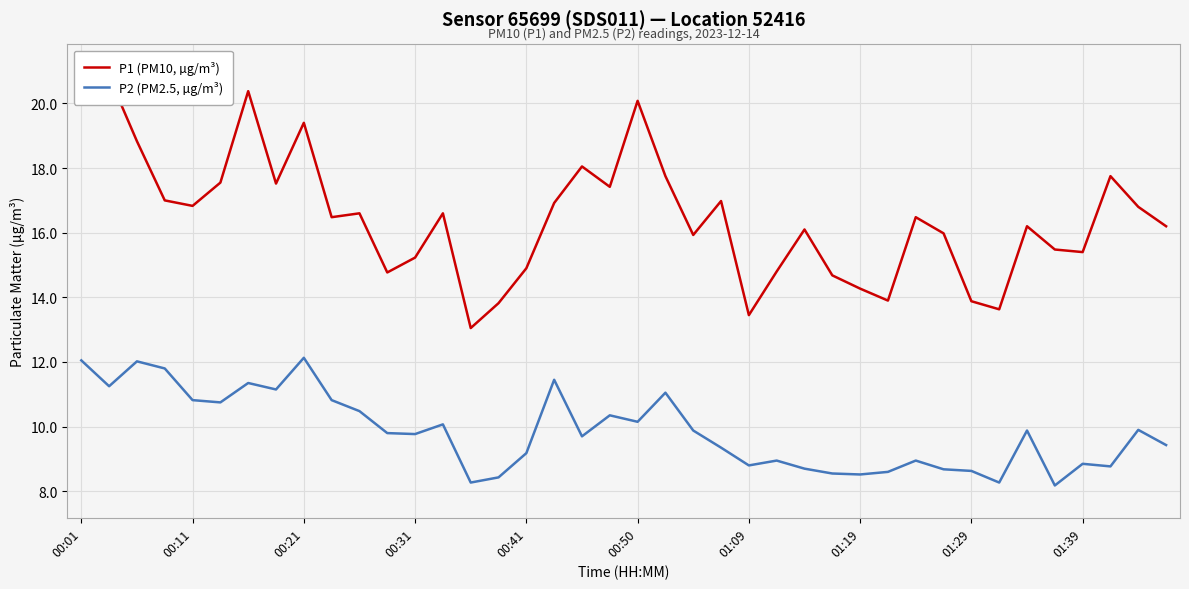

Rank the series by their average value, from highest to lowest.

P1 (PM10, µg/m³), P2 (PM2.5, µg/m³)